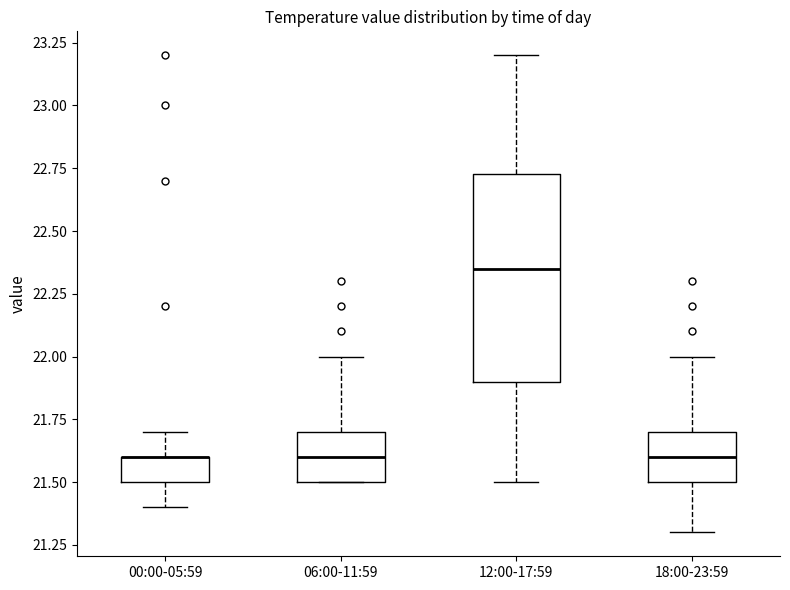

Reading left to right, read every box against the y-axis: the position of its median line, the range the box covers, and the ends of its whiskers. The values are not printed on the chart, so give them approximately, as read against the axis.

00:00-05:59: median 21.60 (drawn on the box's upper edge), box 21.50 to 21.60, whiskers 21.40 to 21.70
06:00-11:59: median 21.60, box 21.50 to 21.70, whiskers 21.50 to 22.00
12:00-17:59: median 22.35, box 21.90 to 22.75, whiskers 21.50 to 23.20
18:00-23:59: median 21.60, box 21.50 to 21.70, whiskers 21.30 to 22.00